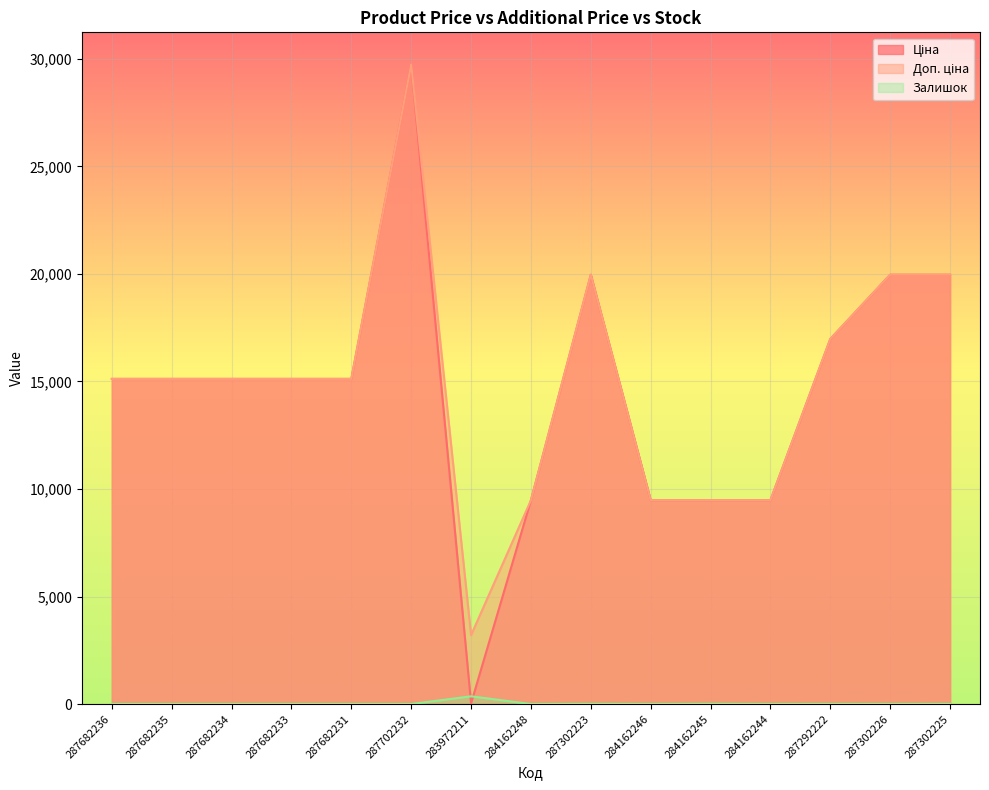

List the series in order of their peak value, highest first.

Ціна, Доп. ціна, Залишок